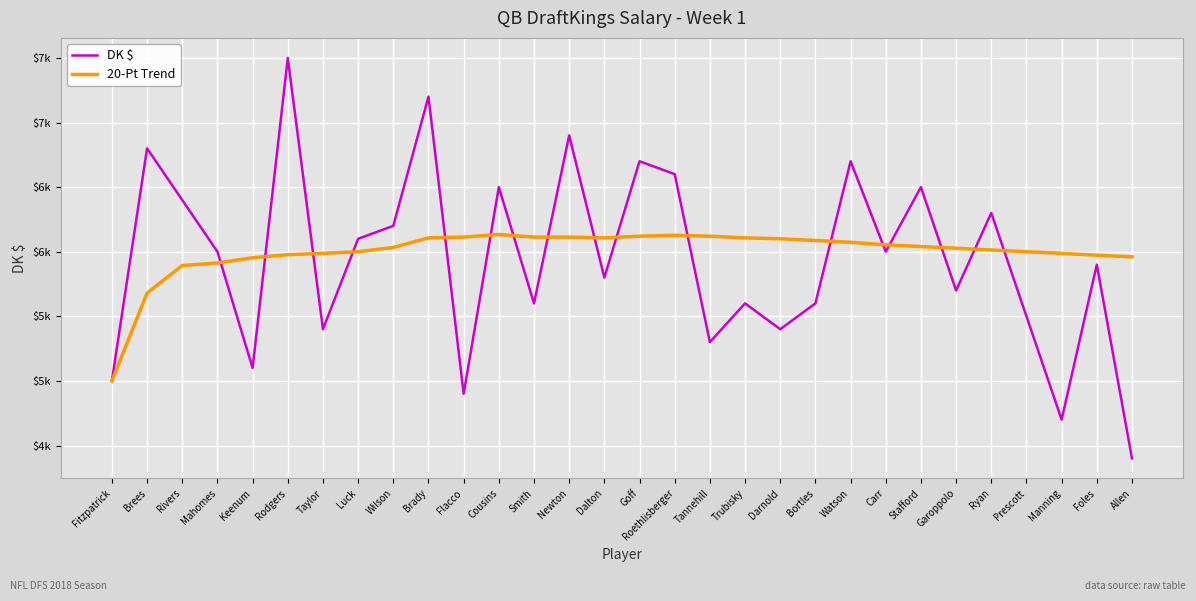

Does the chart have visible grid lines?

Yes